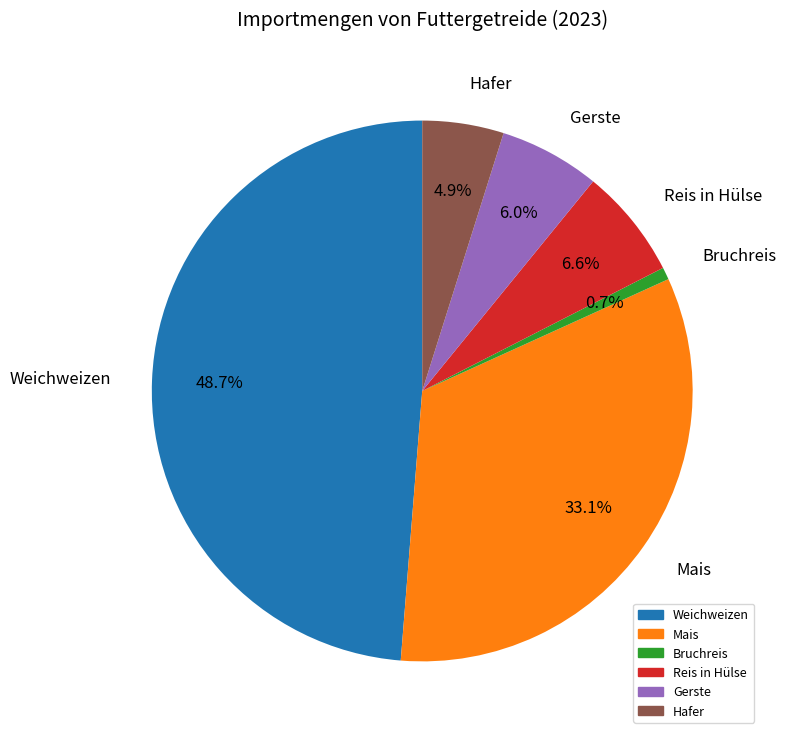

True or false: Reis in Hülse accounts for 7% of the total.

True